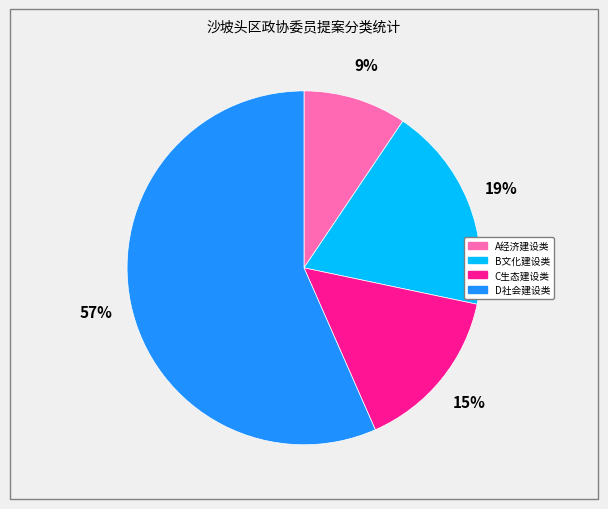

How many slices are in this pie chart?

4